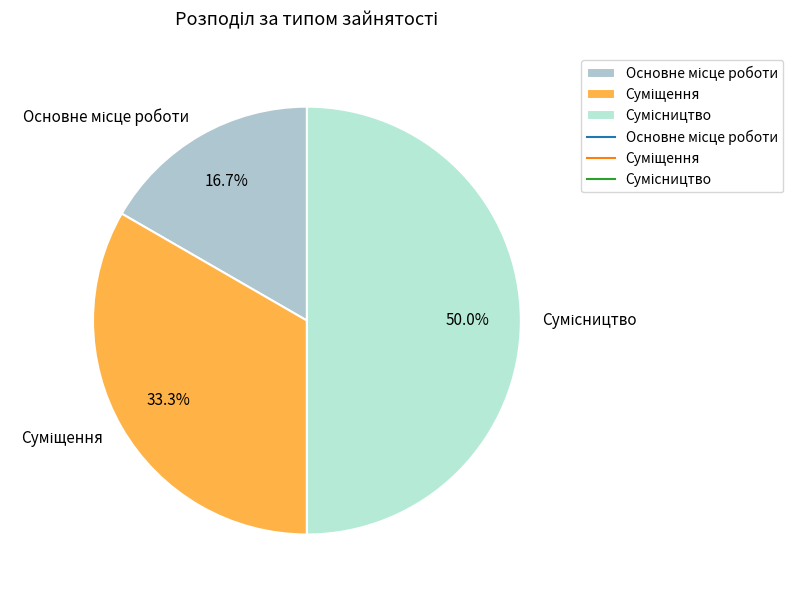

Which has a higher value, Суміщення or Сумісництво?

Сумісництво